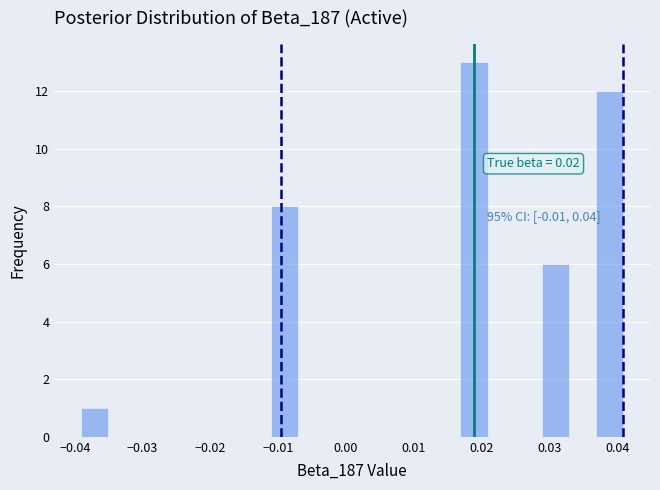

Around what value on the x-axis is the tallest bar? Give the approximate position of its centre, as read against the axis.

0.019